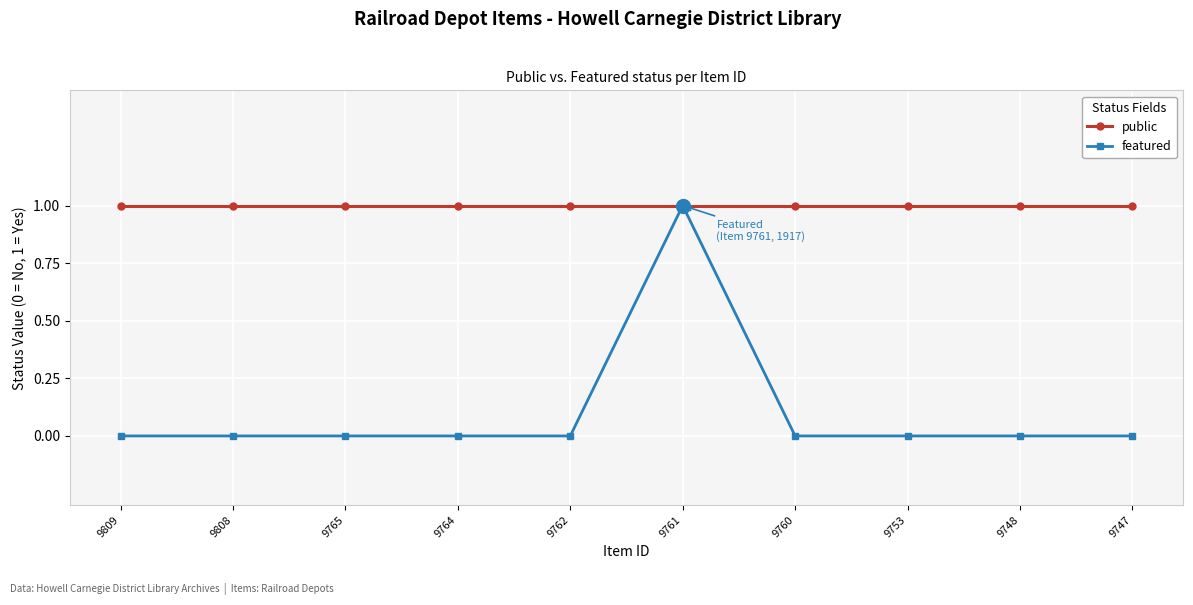

Which category has the highest value in the featured series?

9761